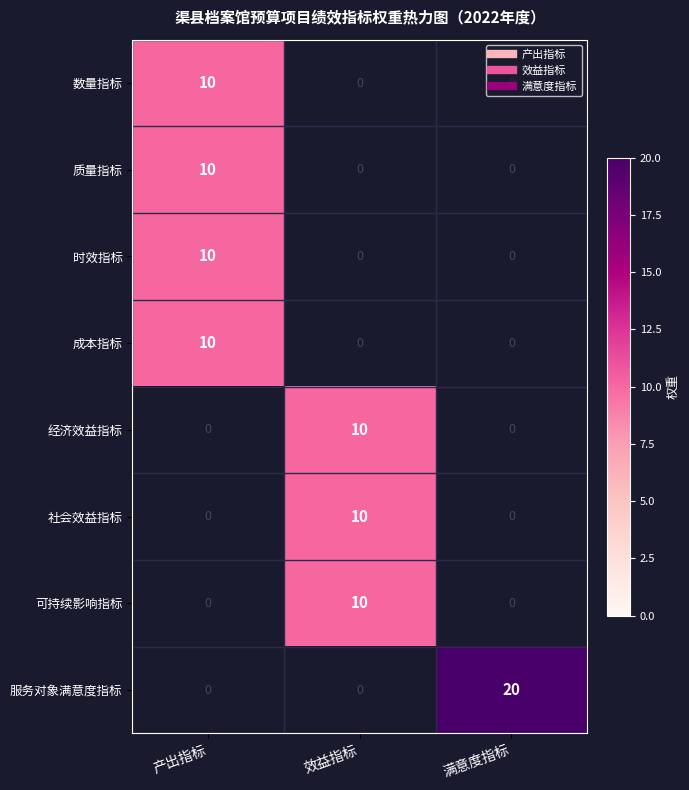

The 社会效益指标 series shows 14.3 at 效益指标. True or false?

False